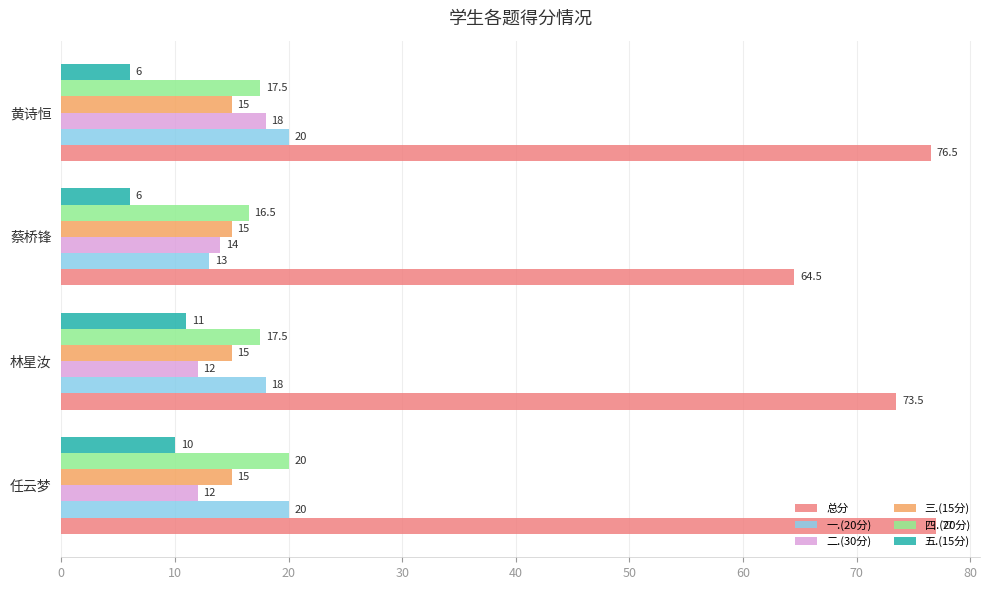

At how many categories does at least one series exceed 21?

4